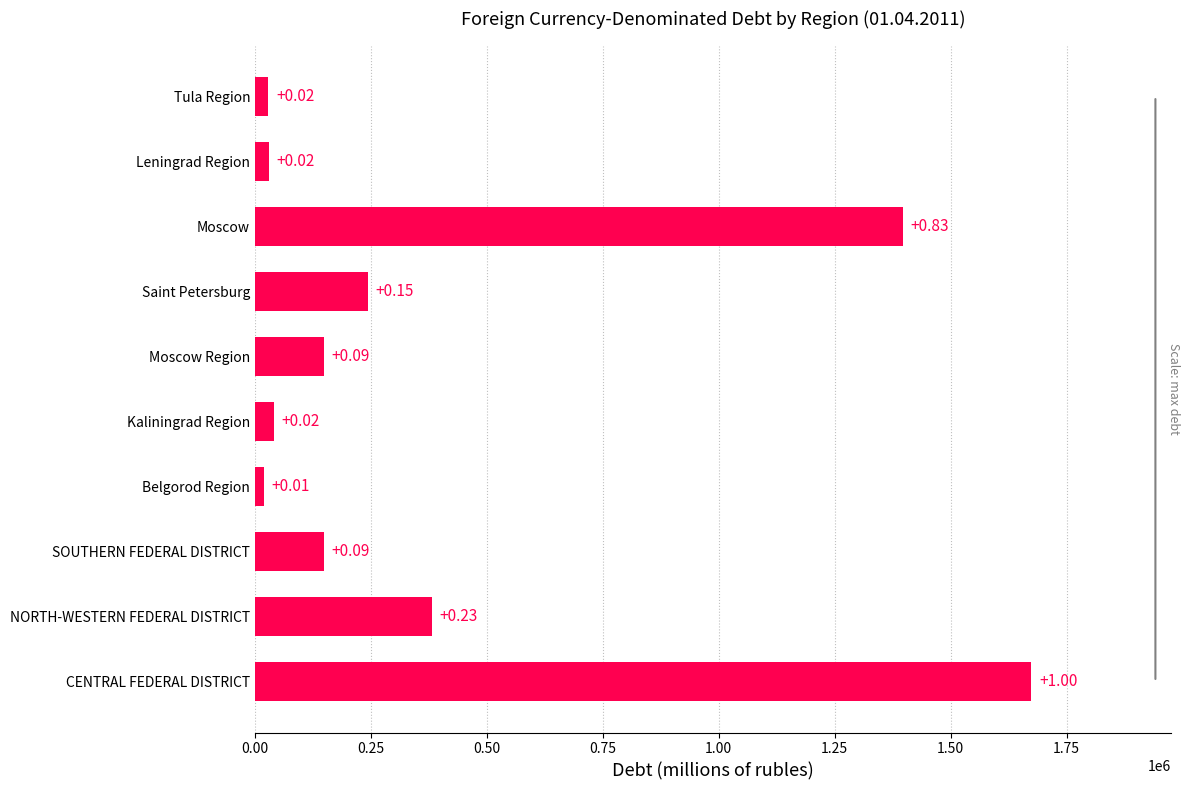

How many bars are there in total?

10